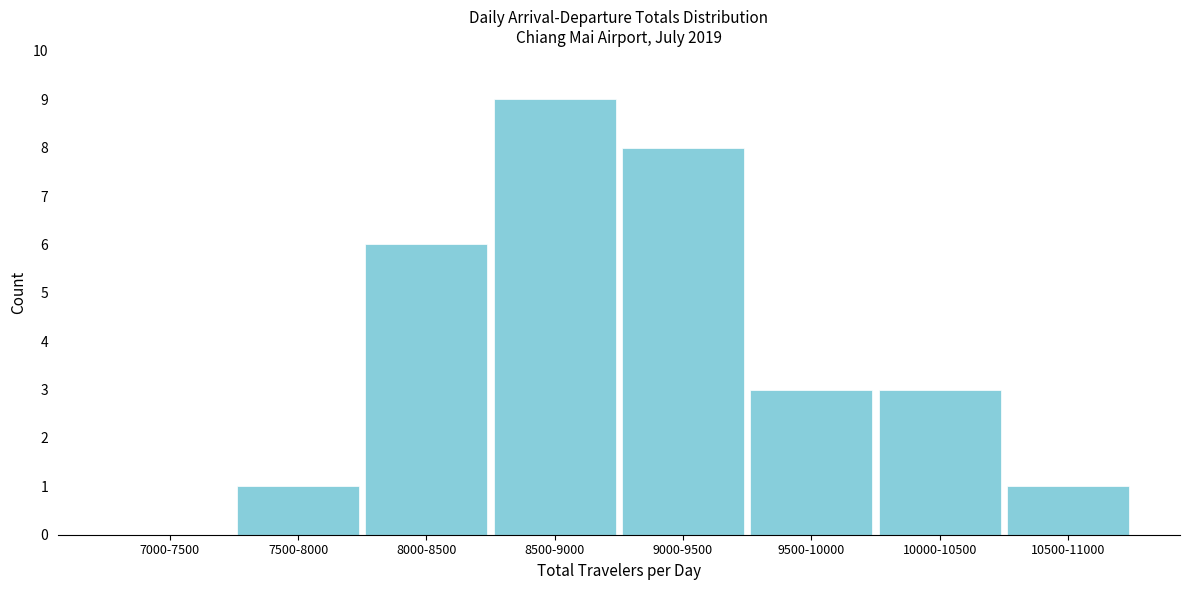

Reading left to right, list all the values displayed in this chart.

7000-7500=0	7500-8000=1	8000-8500=6	8500-9000=9	9000-9500=8	9500-10000=3	10000-10500=3	10500-11000=1